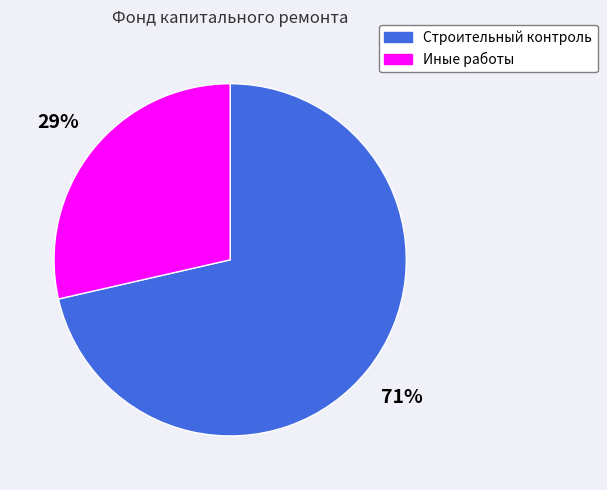

Does any single category account for the majority?

Yes